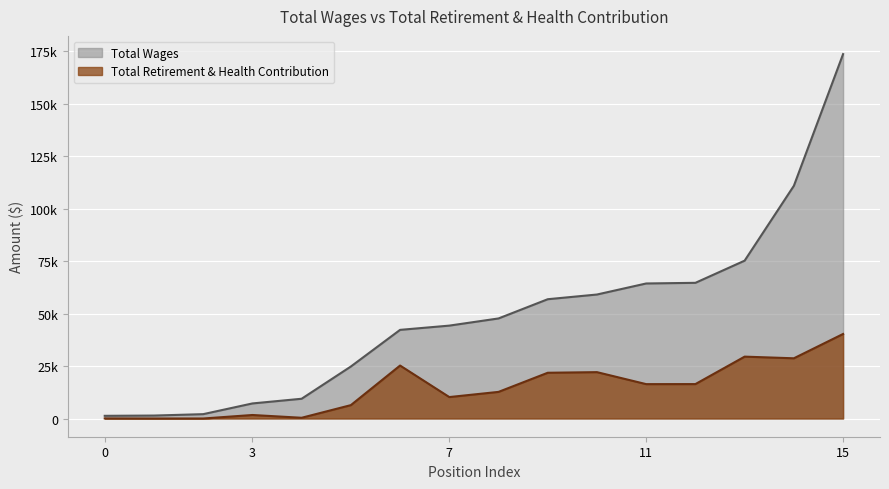

What are all the series names shown in the legend?

Total Wages, Total Retirement & Health Contribution